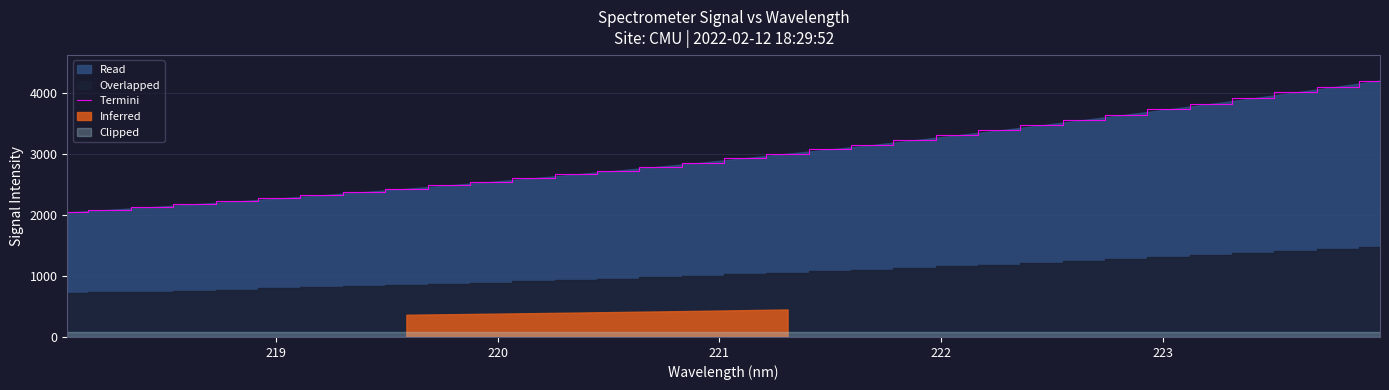

How many data points are less than 2932?

16